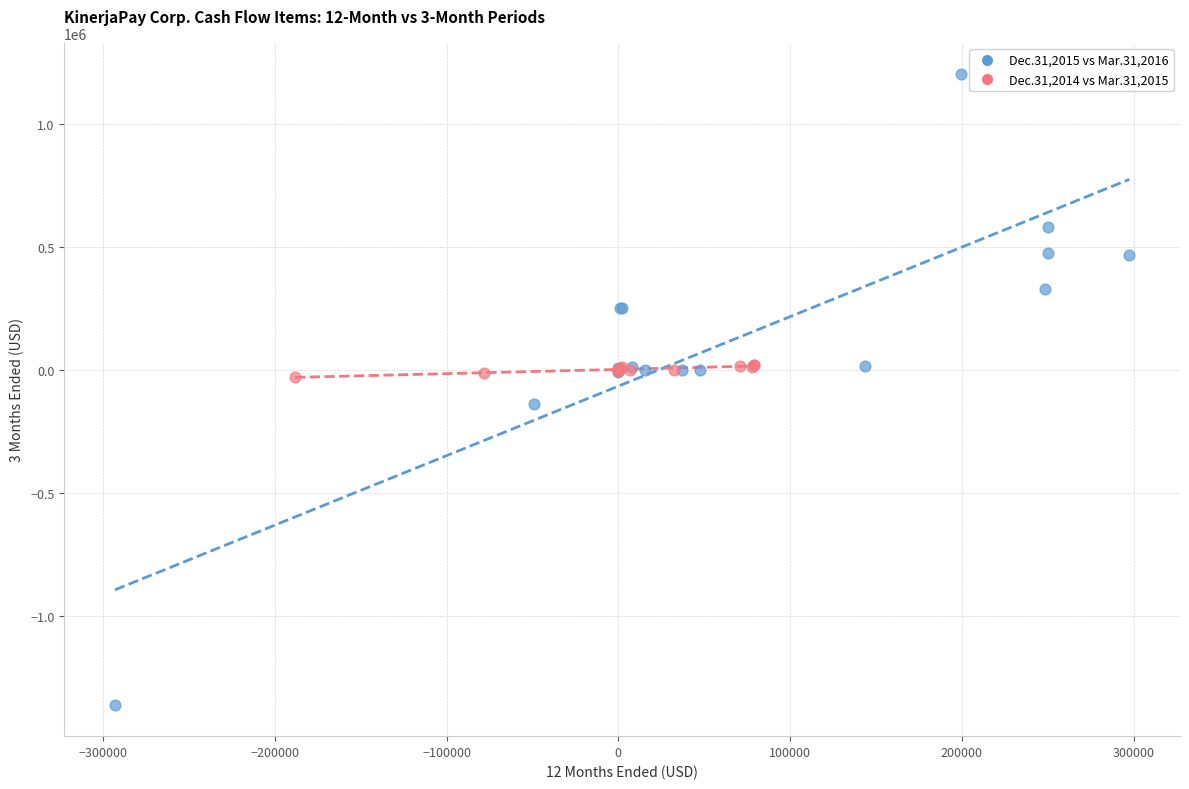

What are all the series names shown in the legend?

Dec.31,2015 vs Mar.31,2016, Dec.31,2014 vs Mar.31,2015